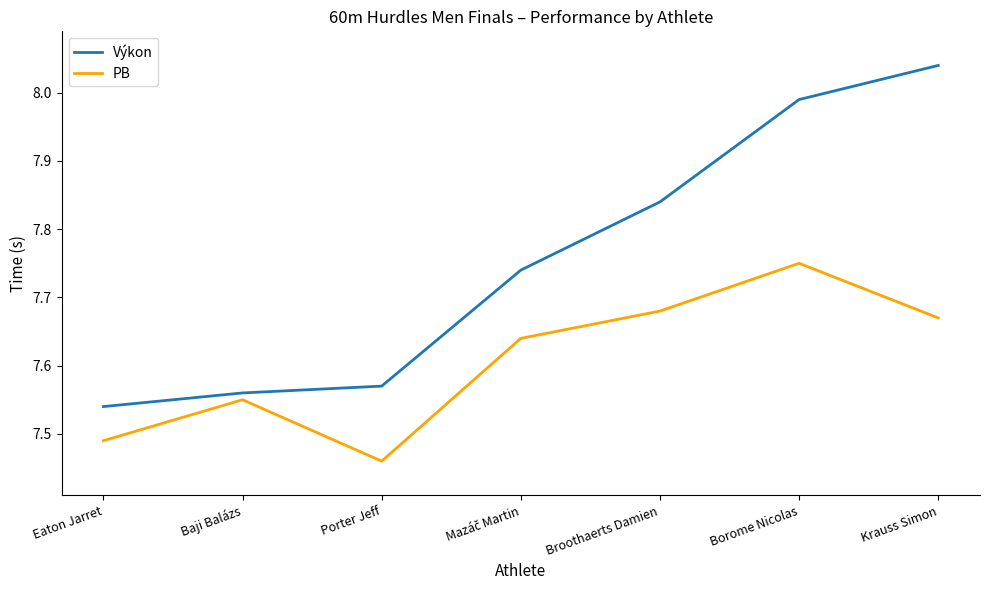

Which series has the widest spread of values?

Výkon